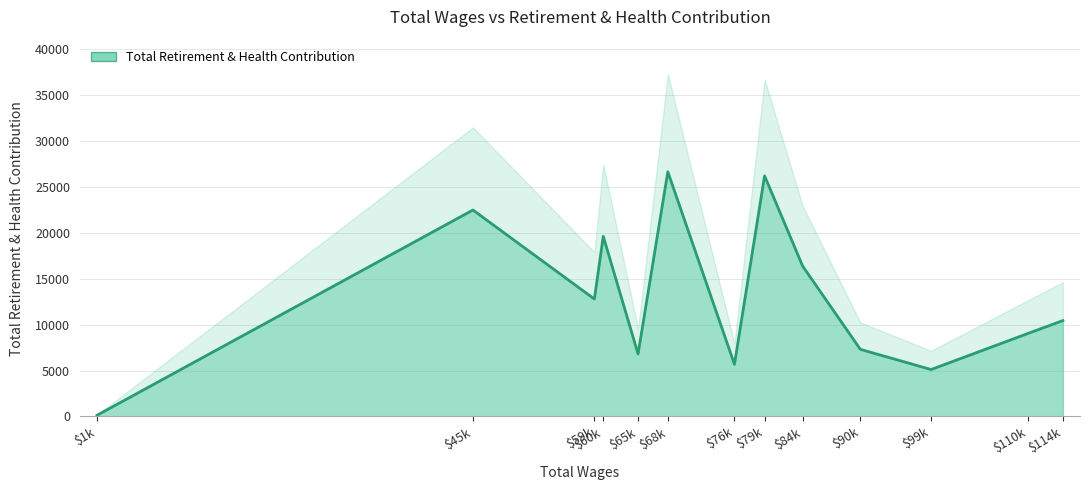

What is the greatest value displayed?

26640